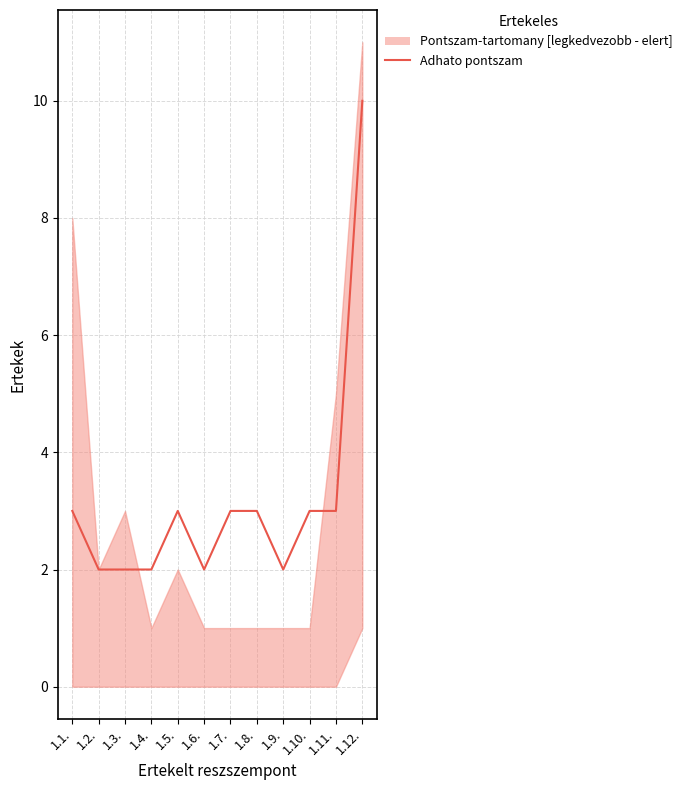

Reading left to right, transcribe all the data shown in this chart.

1.1.=3	1.2.=2	1.3.=2	1.4.=2	1.5.=3	1.6.=2	1.7.=3	1.8.=3	1.9.=2	1.10.=3	1.11.=3	1.12.=10